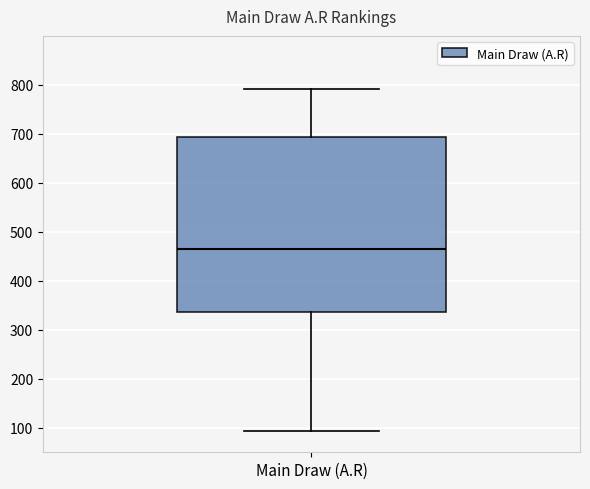

Transcribe this box plot: give where the median line is, the range the box spans, and where the two whiskers end, as read against the y-axis. The values are not printed on the chart, so give them approximately, as read against the axis.

median 470, box 340 to 690, whiskers 90 to 790